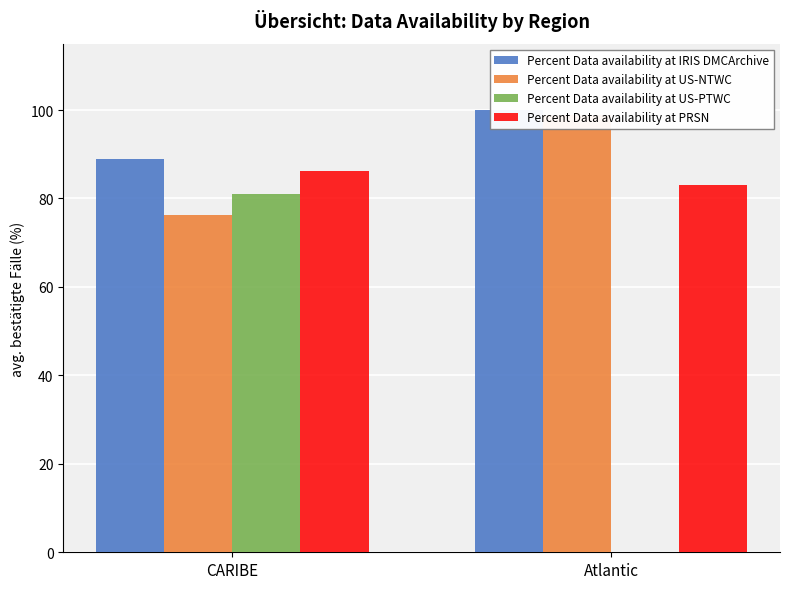

How many values in the Percent Data availability at IRIS DMCArchive series exceed 99?

1